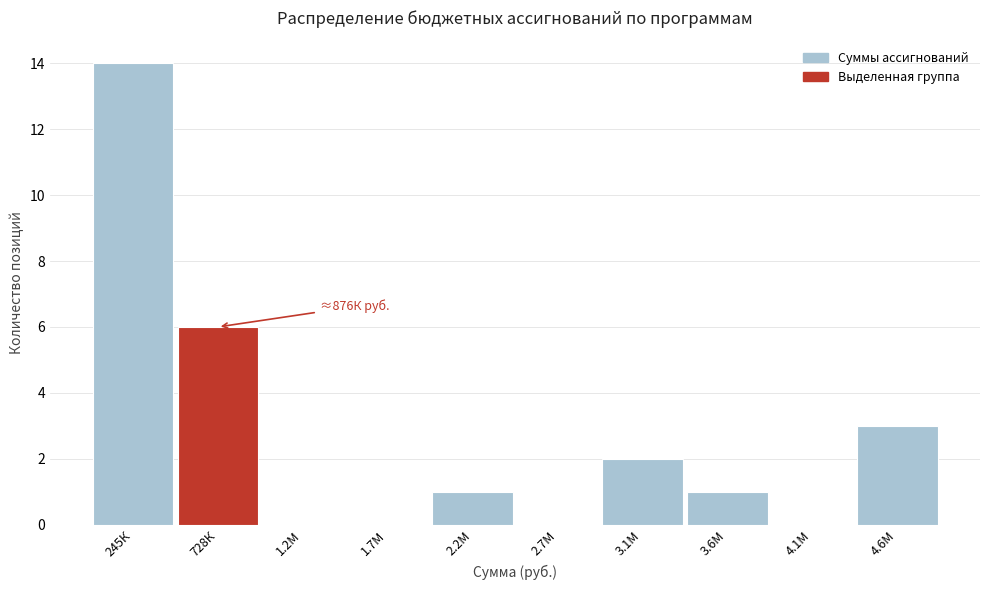

Reading right to left, what are all the values shown in this chart?

4.6М=3	4.1М=0	3.6М=1	3.1М=2	2.7М=0	2.2М=1	1.7М=0	1.2М=0	728К=6	245К=14